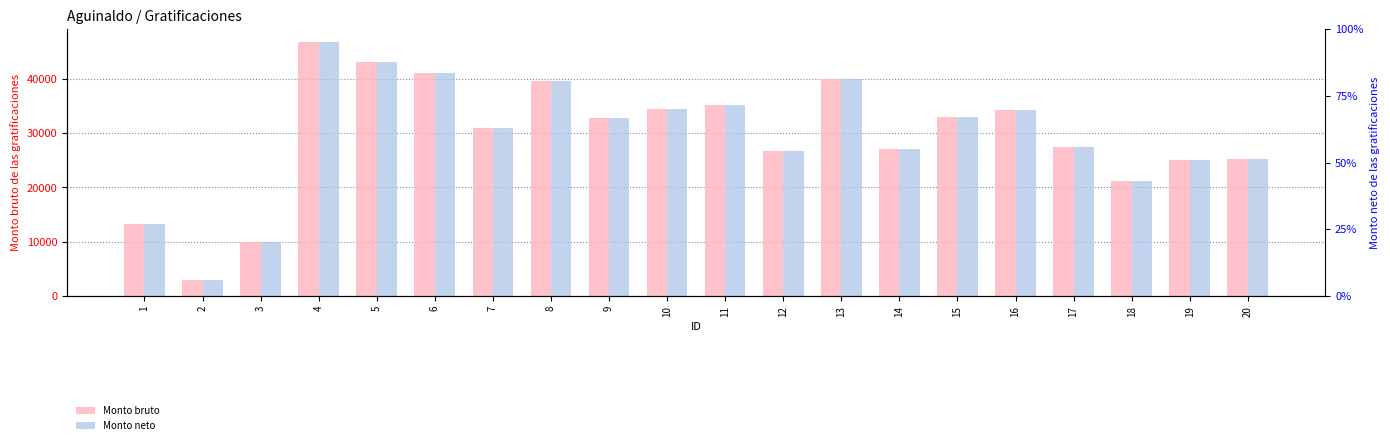

At which label does Monto bruto reach its minimum?

2